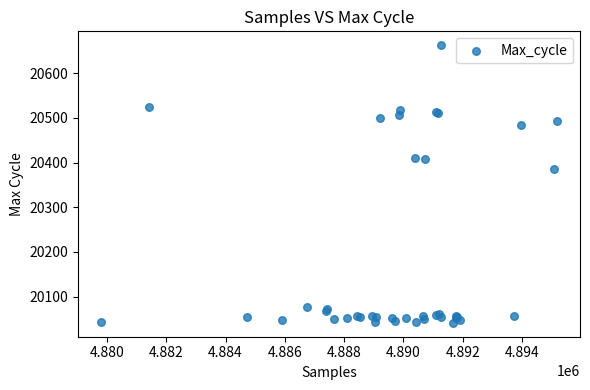

What Y value in the scatter plot is closest to 20352?

20386